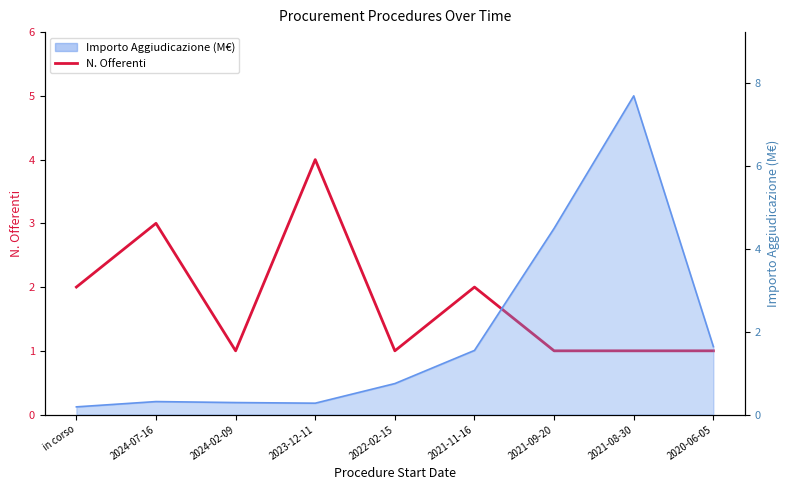

Does the chart display data point markers on the line(s)?

No